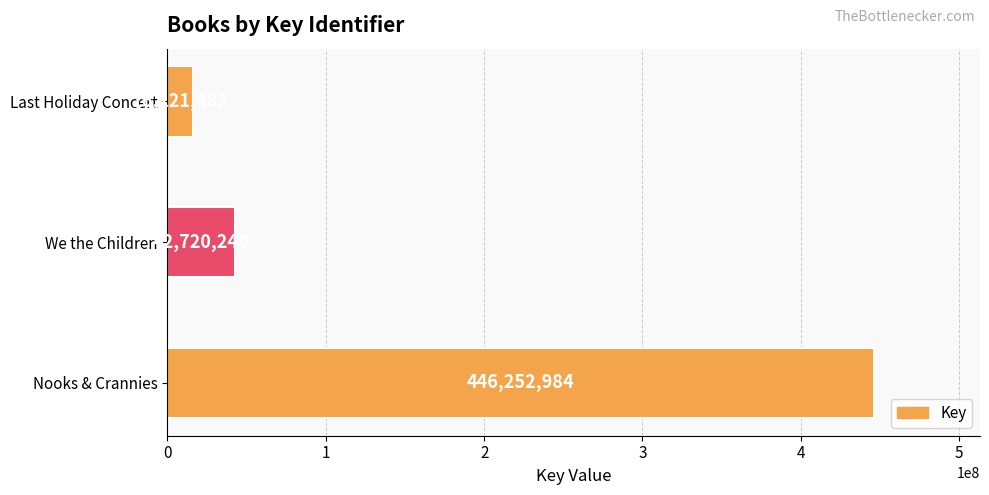

What is the difference between the second highest and minimum values?

26498758